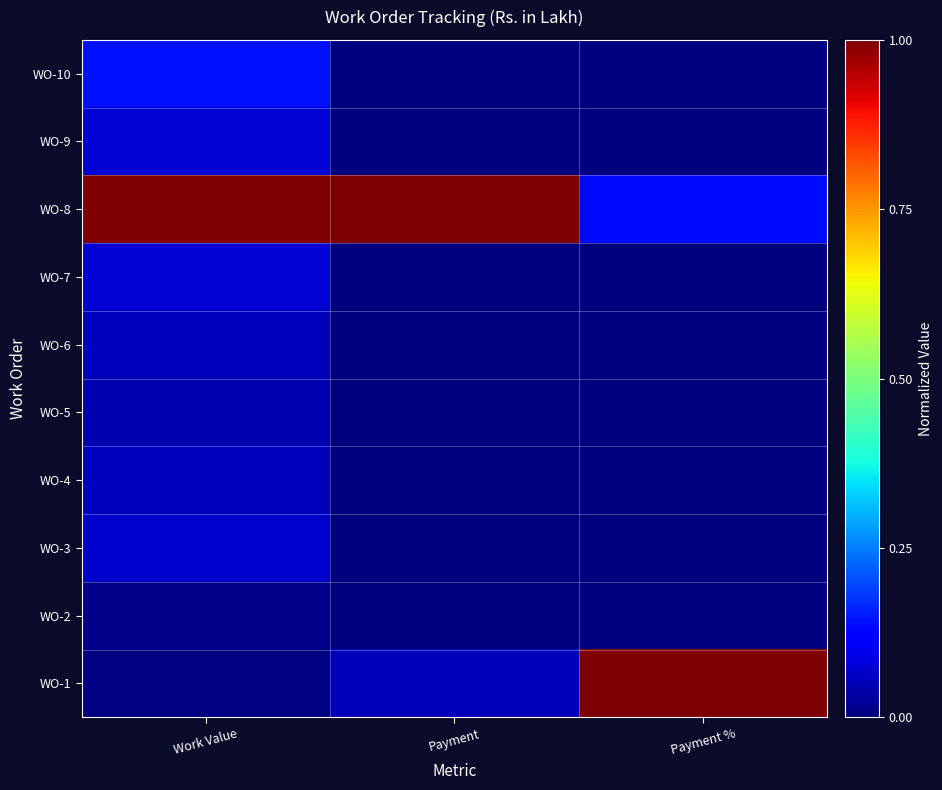

What is the total value across all series at Payment?

1.1